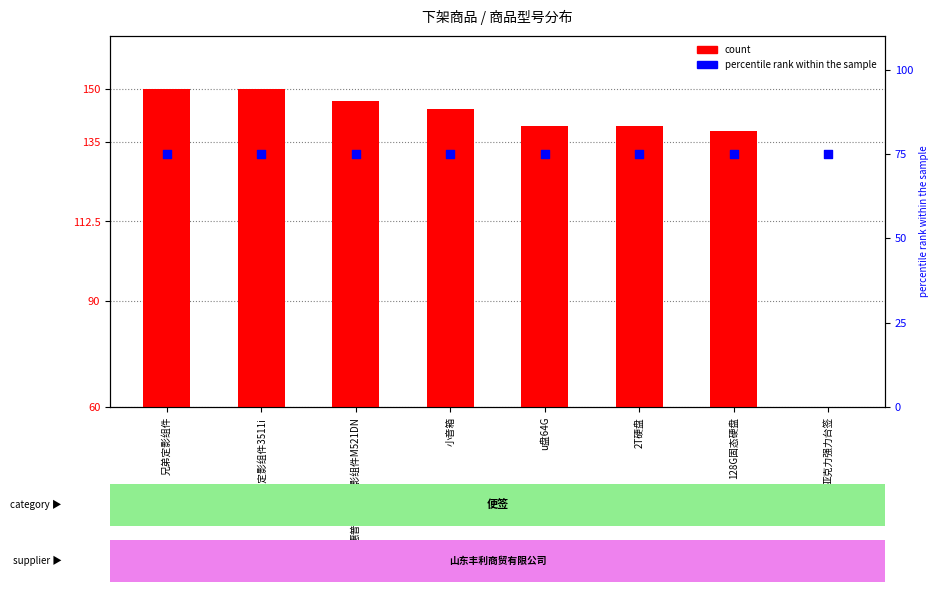

What are all the series names shown in the legend?

count, percentile rank within the sample